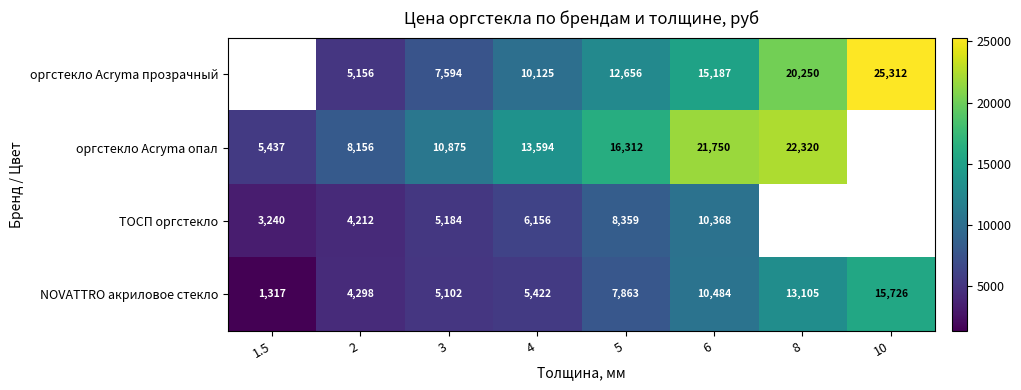

Is the value of оргстекло Acryma прозрачный at 6 greater than the value of ТОСП оргстекло at 1.5?

Yes